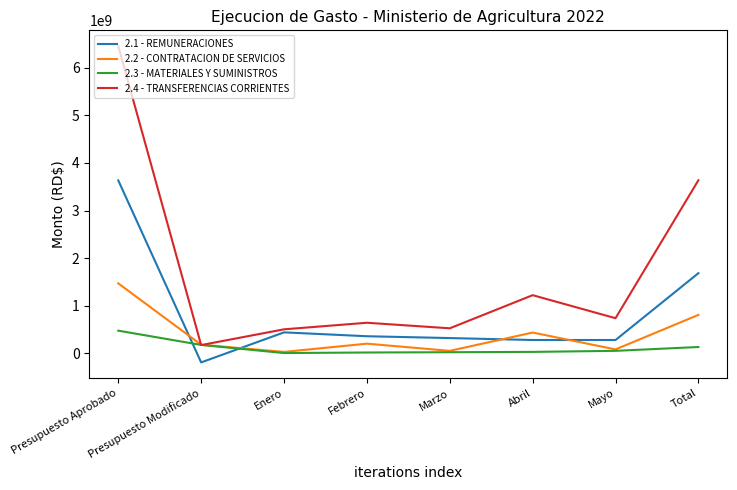

List the series in order of their overall mean, lowest first.

2.3 - MATERIALES Y SUMINISTROS, 2.2 - CONTRATACION DE SERVICIOS, 2.1 - REMUNERACIONES, 2.4 - TRANSFERENCIAS CORRIENTES